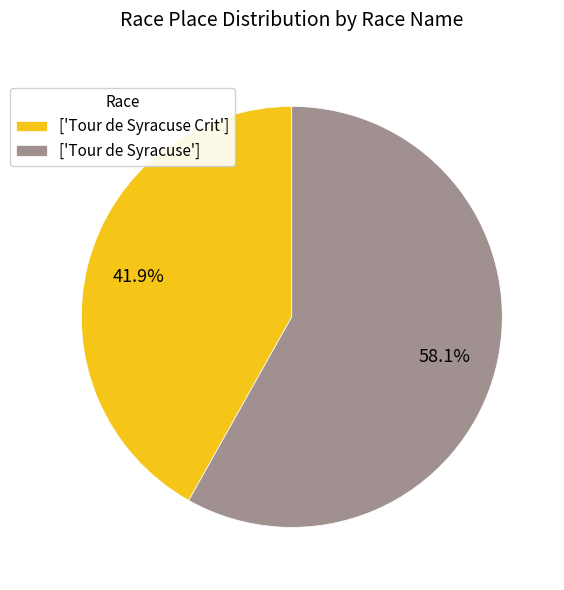

Between ['Tour de Syracuse Crit'] and ['Tour de Syracuse'], which is larger?

['Tour de Syracuse']